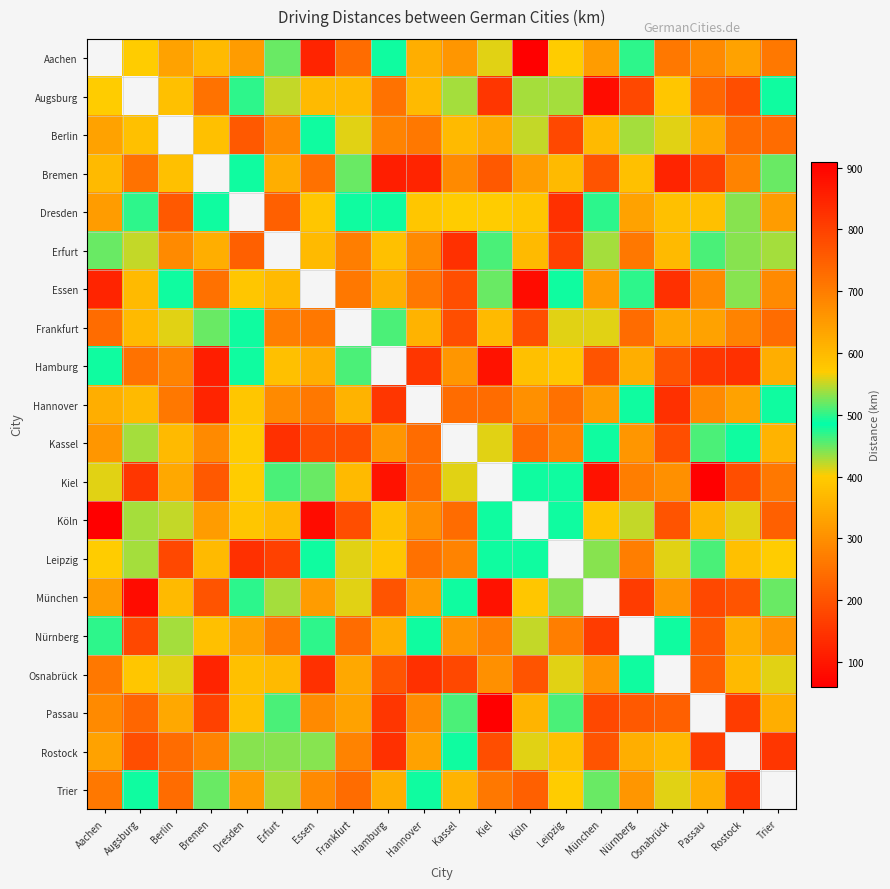

What is the difference between the highest and lowest values at Hannover?

560.0